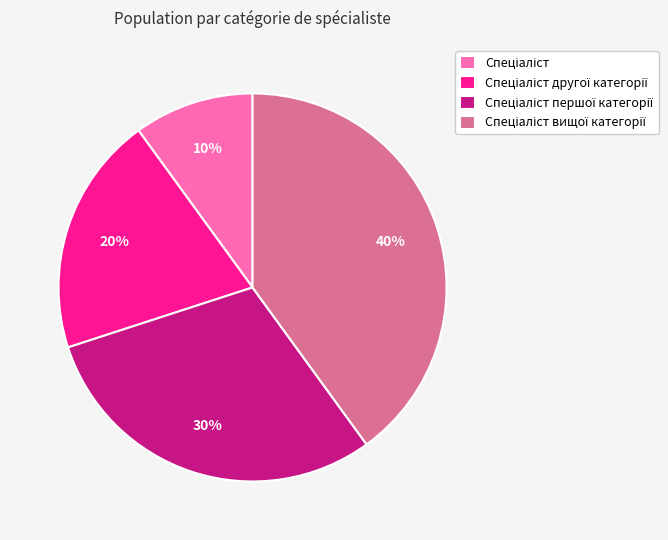

How many segments does this pie chart have?

4